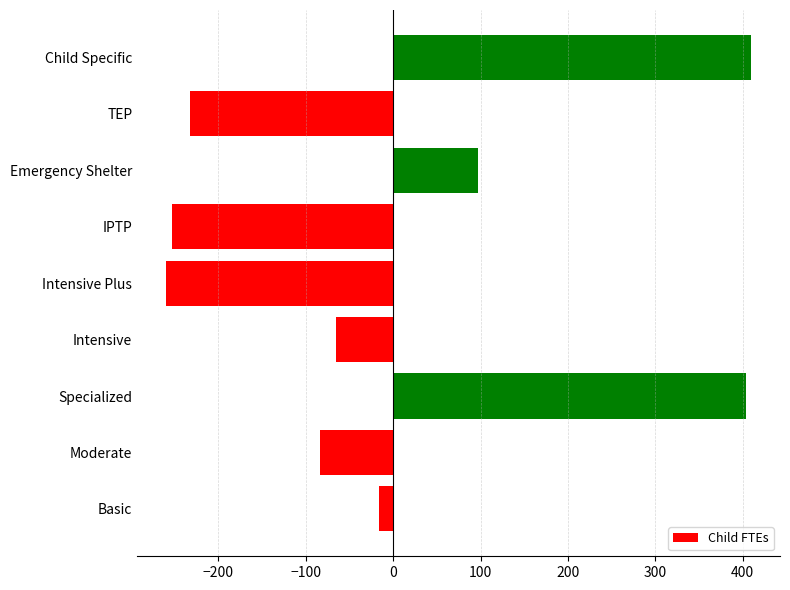

The value at IPTP is -379.9. True or false?

False